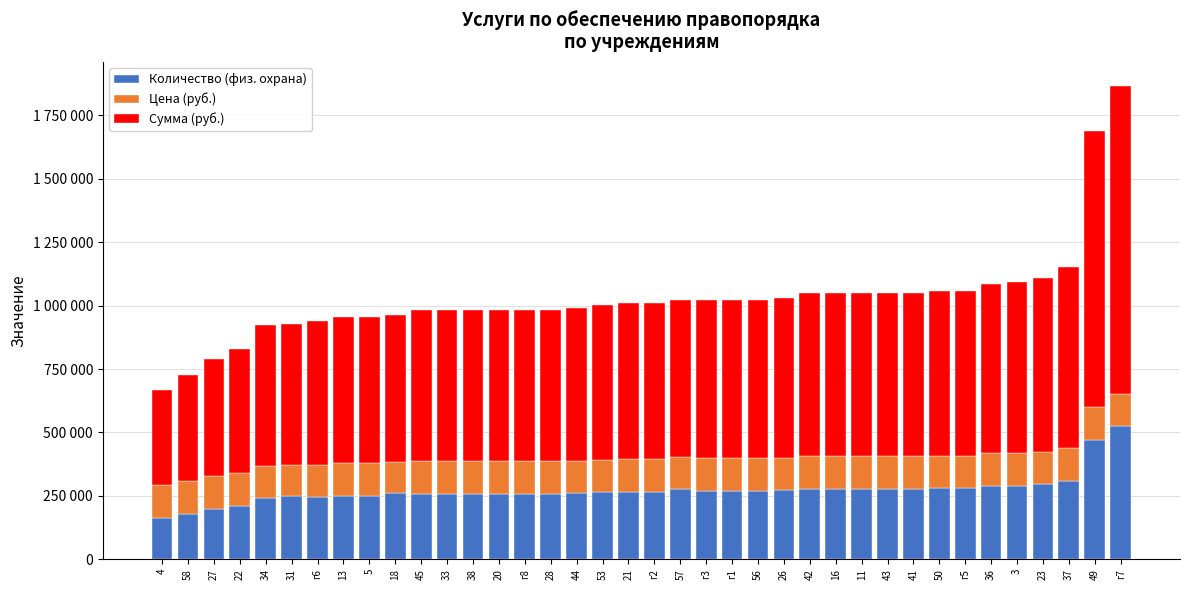

What are all the series names shown in the legend?

Количество (физ. охрана), Цена (руб.), Сумма (руб.)